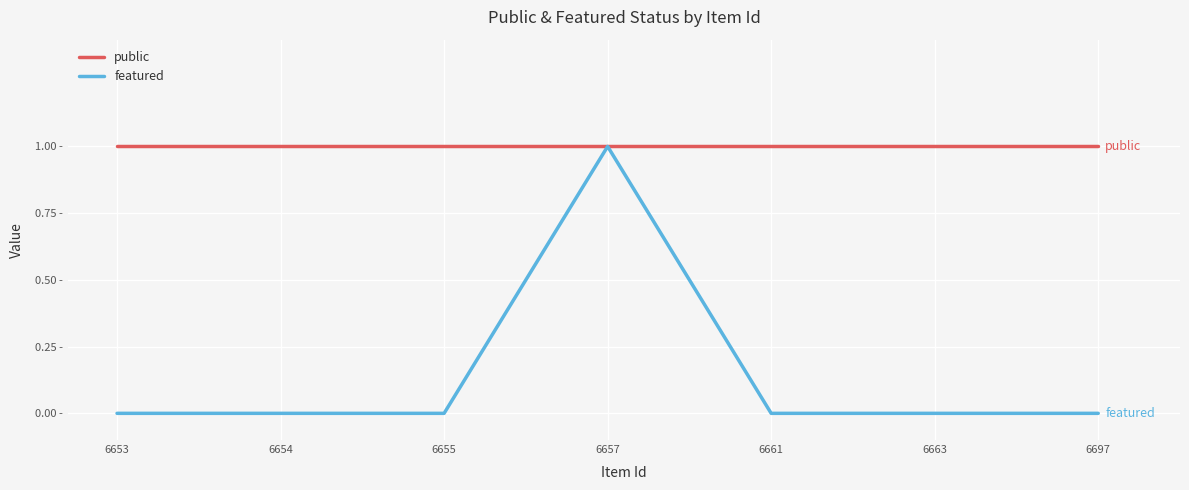

Does the chart display data point markers on the line(s)?

No